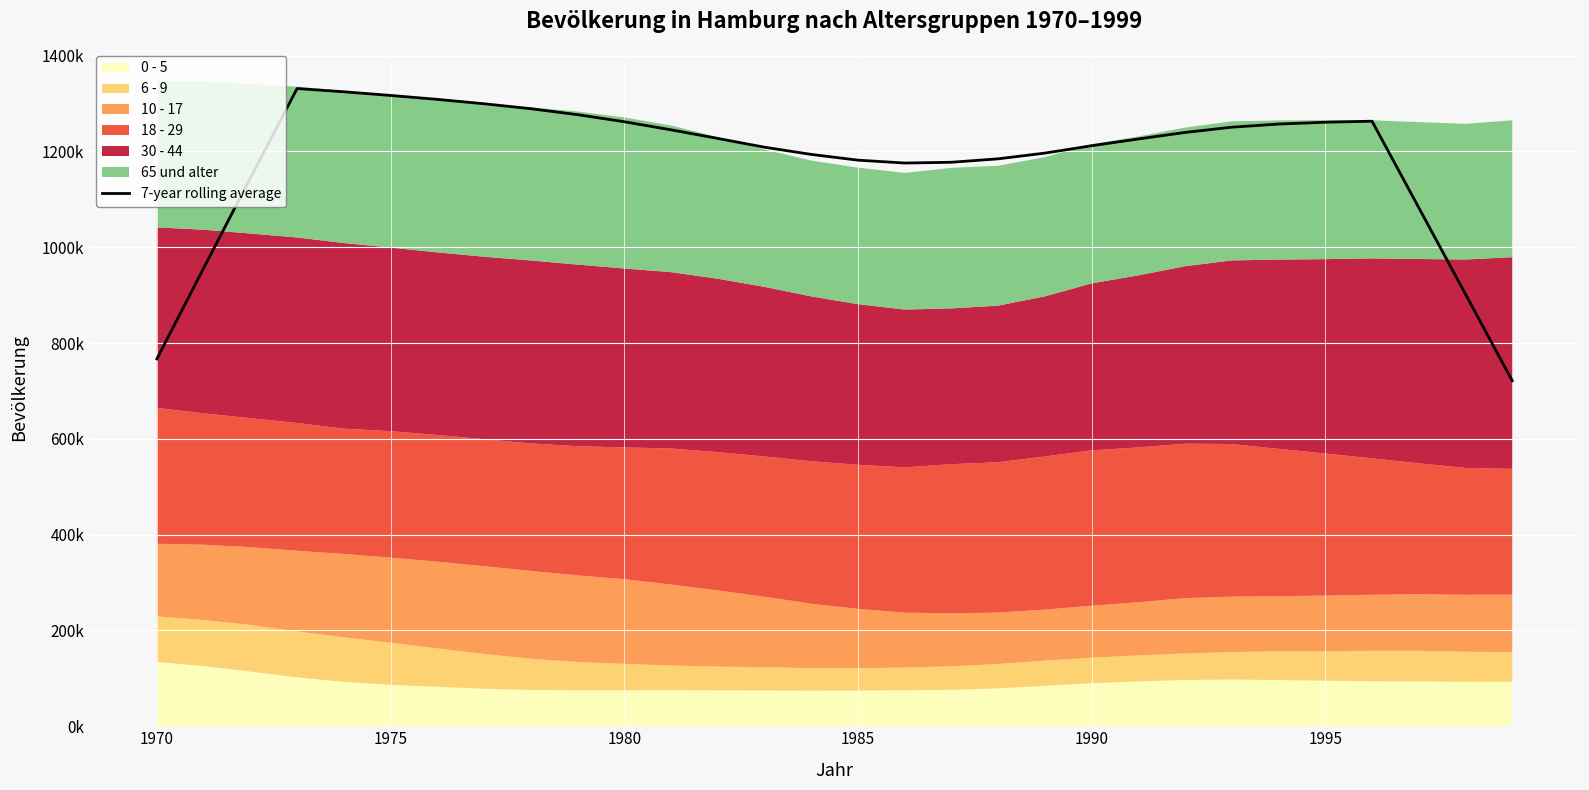

Count the number of categories in the chart.

30